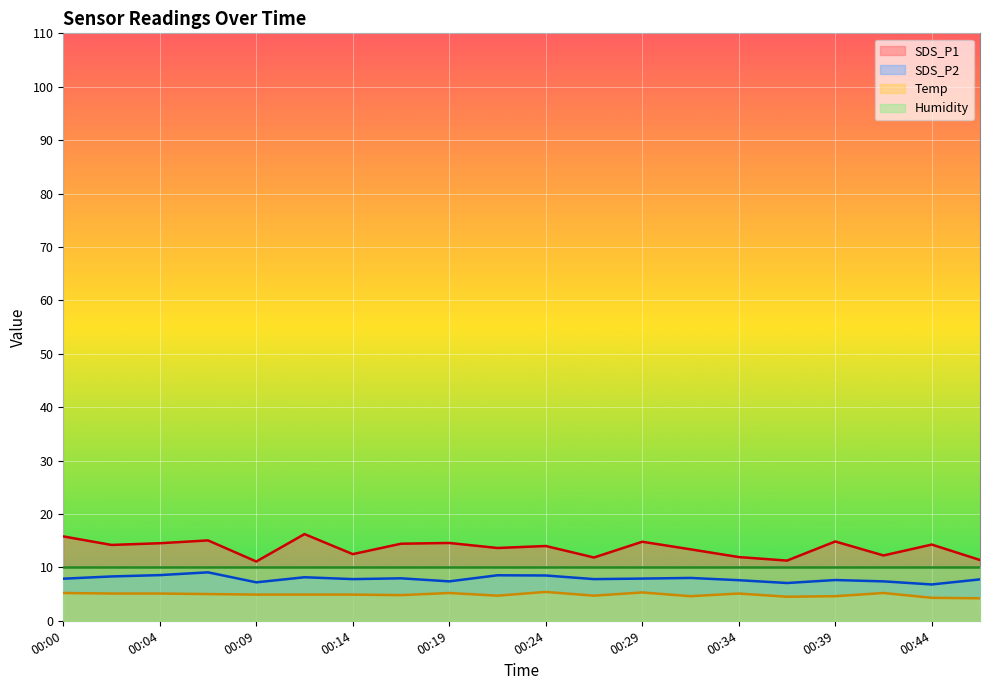

Count the number of categories in the chart.

20